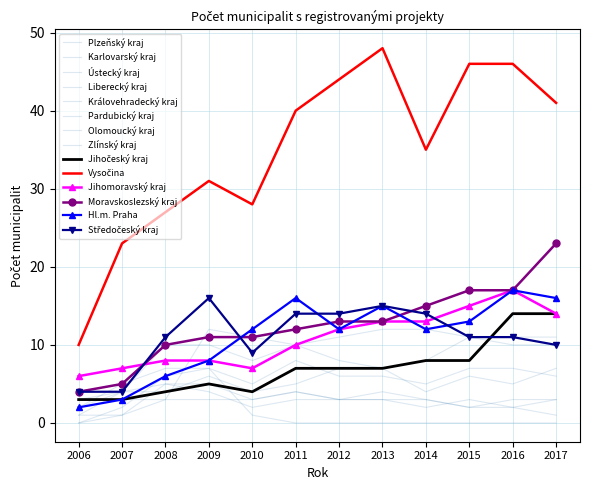

Is it true that Středočeský kraj equals 4 at 2007?

True